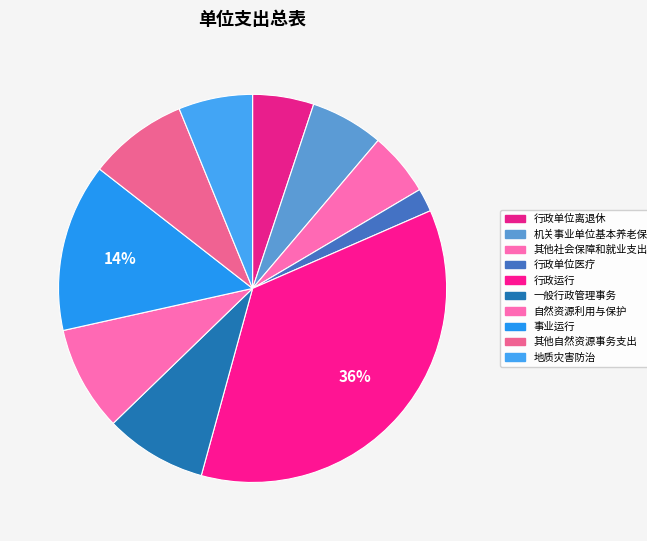

True or false: 事业运行 accounts for 14% of the total.

True